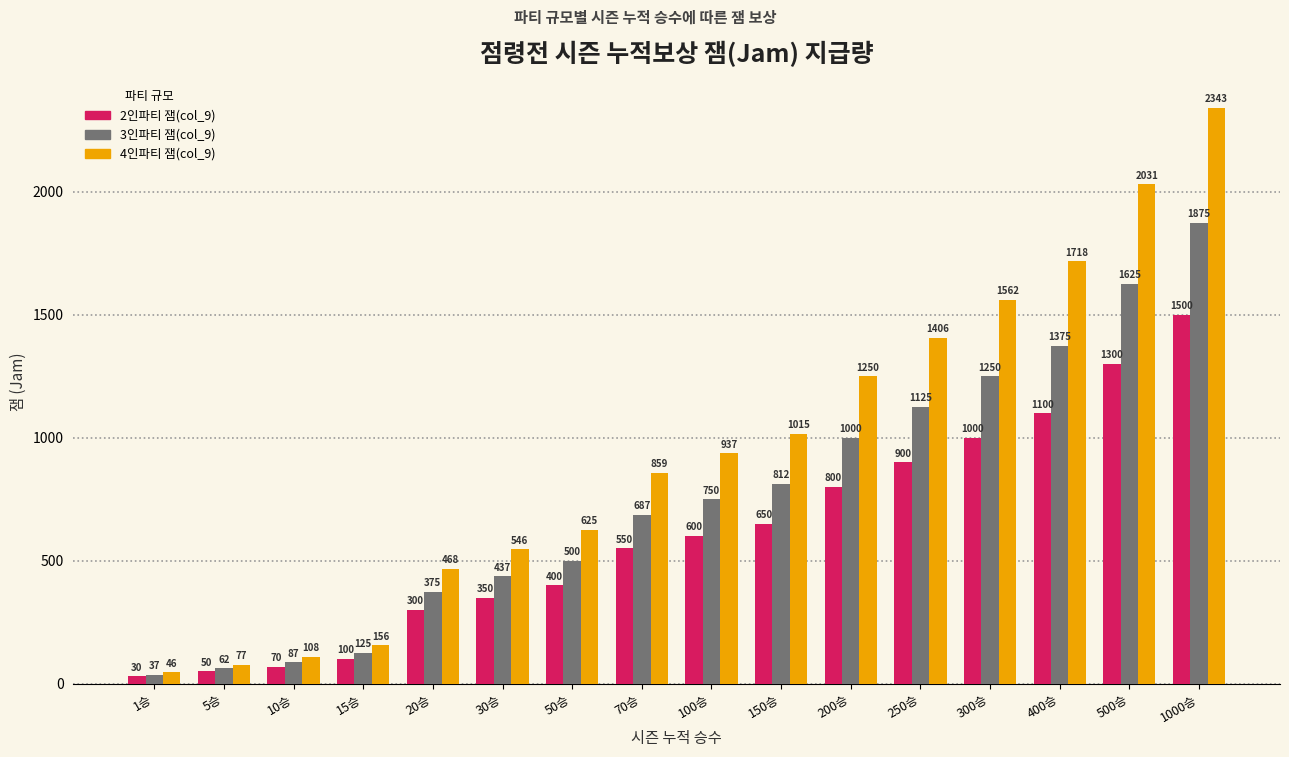

What is the label of the 2nd bar from the left?

5승